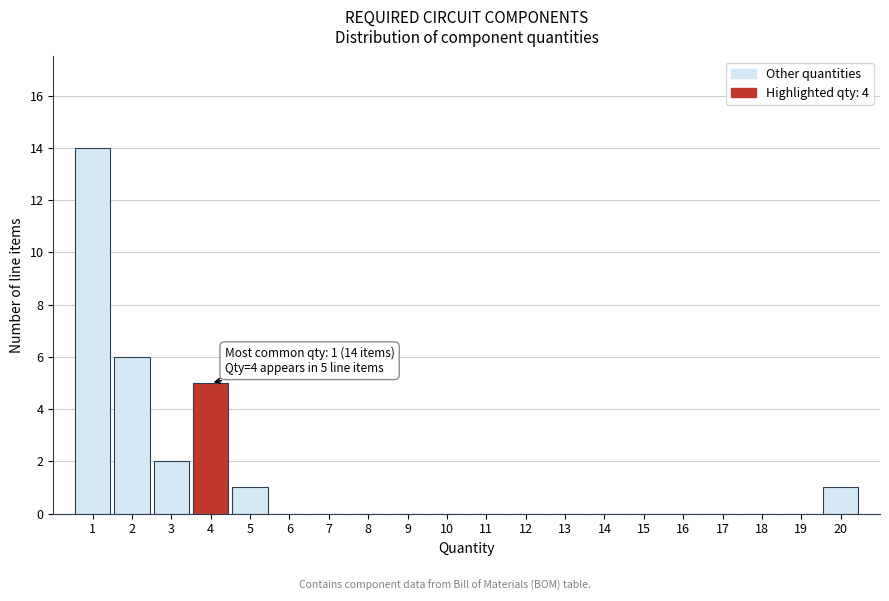

Reading left to right, transcribe all the data shown in this chart.

1=14	2=6	3=2	4=5	5=1	6=0	7=0	8=0	9=0	10=0	11=0	12=0	13=0	14=0	15=0	16=0	17=0	18=0	19=0	20=1